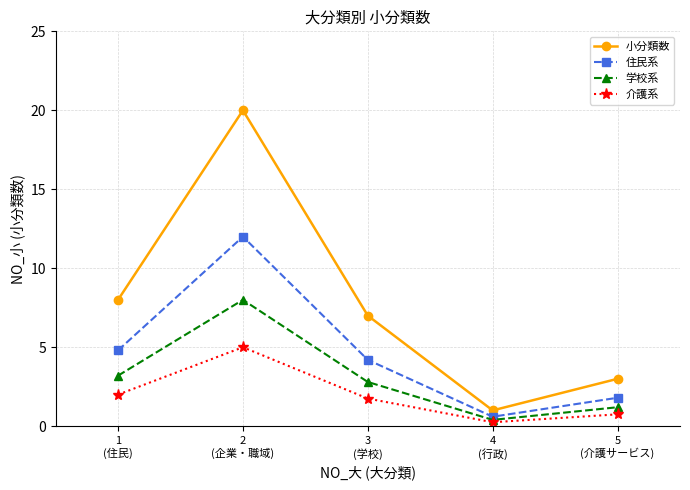

Does the chart display data point markers on the line(s)?

Yes